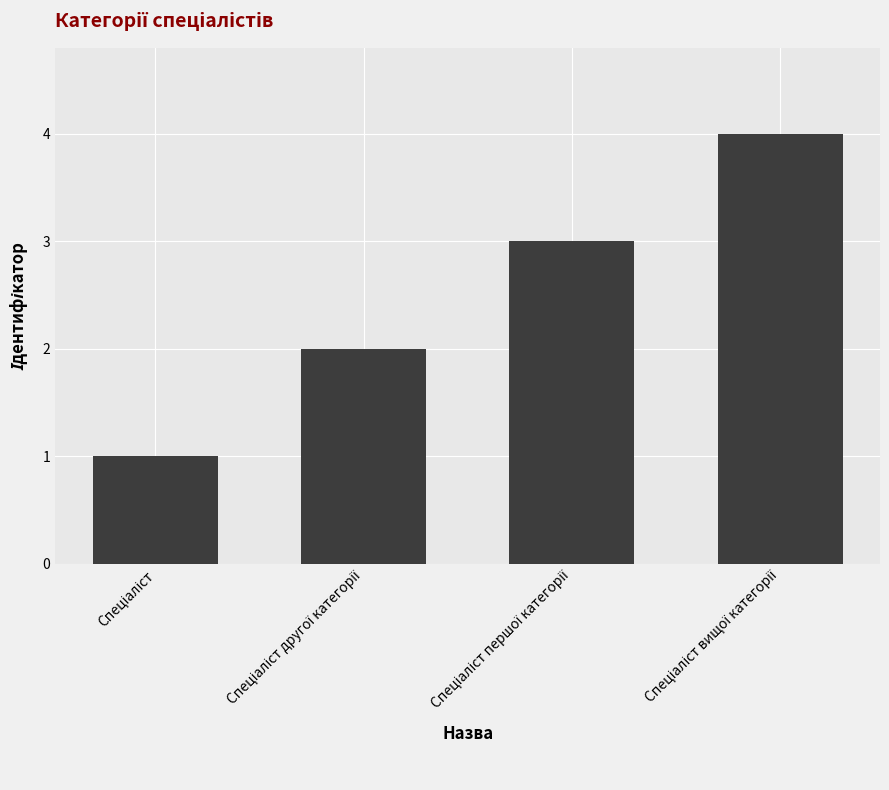

What is the maximum value shown in the chart?

4